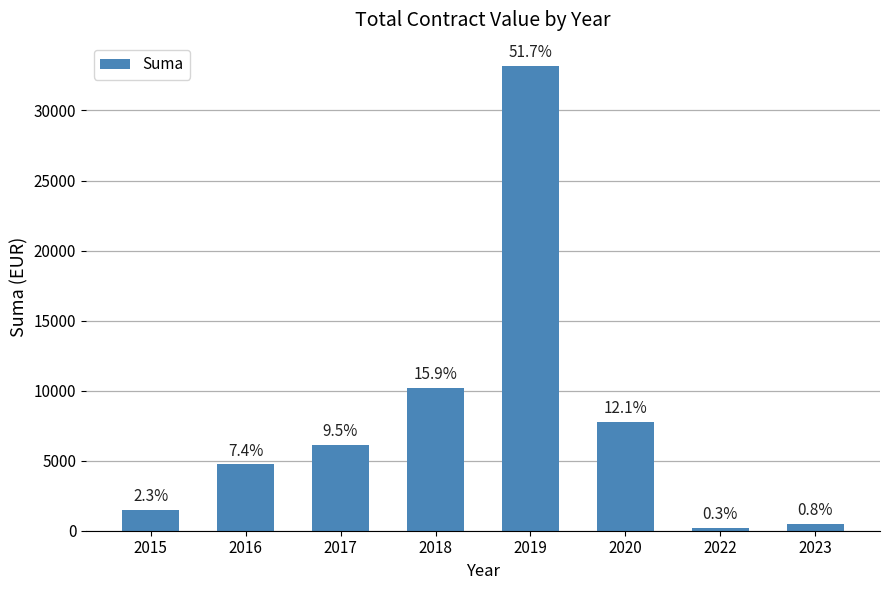

The value at 2020 is 7780. True or false?

True